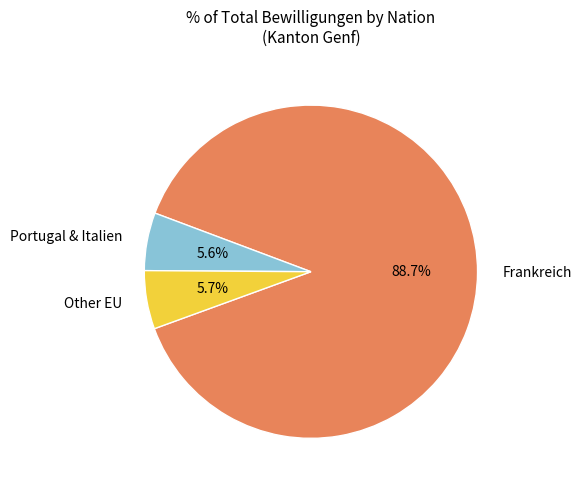

Is there a majority slice in this chart?

Yes